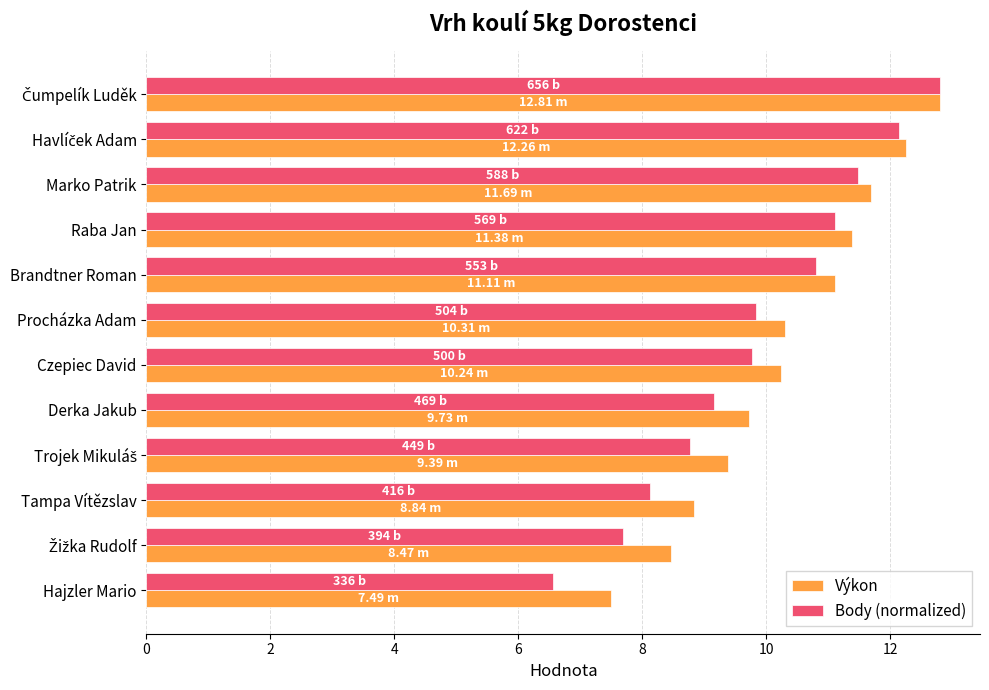

What is the greatest value displayed?

12.8